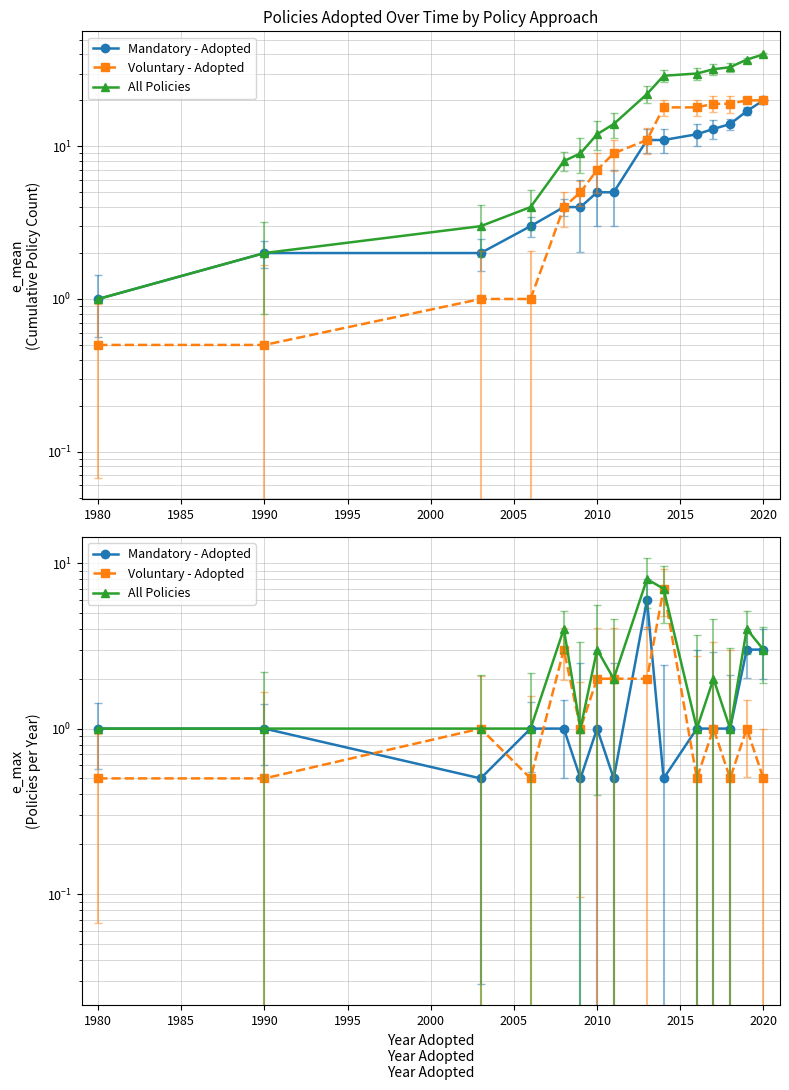

The value of Voluntary - Adopted at 12 is 0.1. True or false?

False